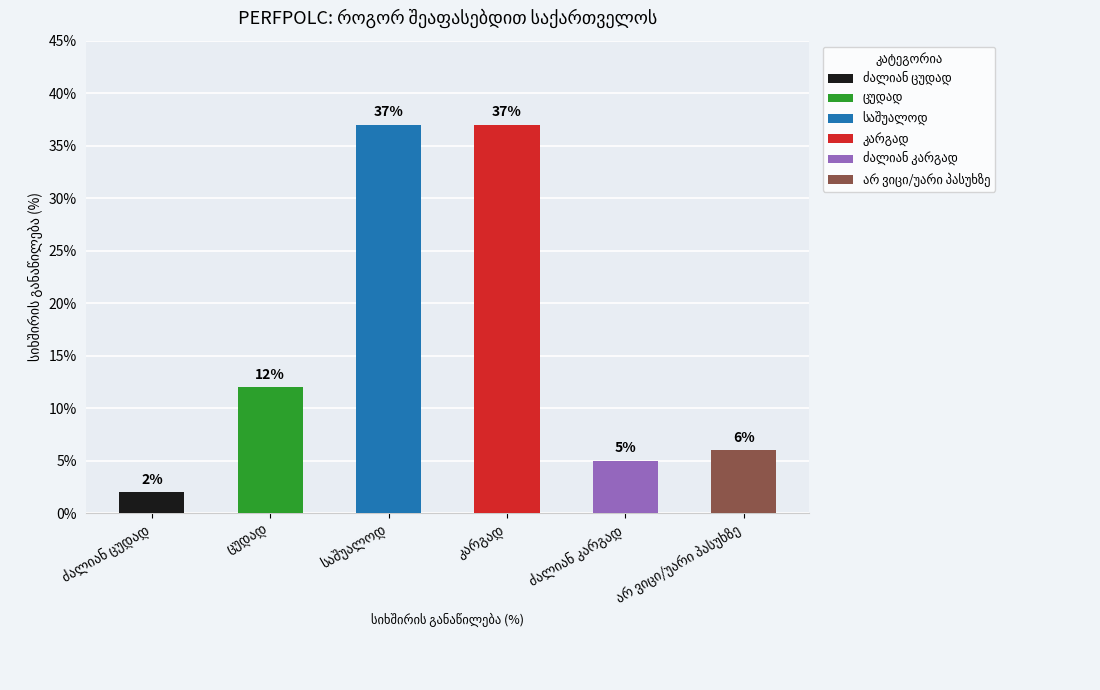

How many bars are there in total?

6